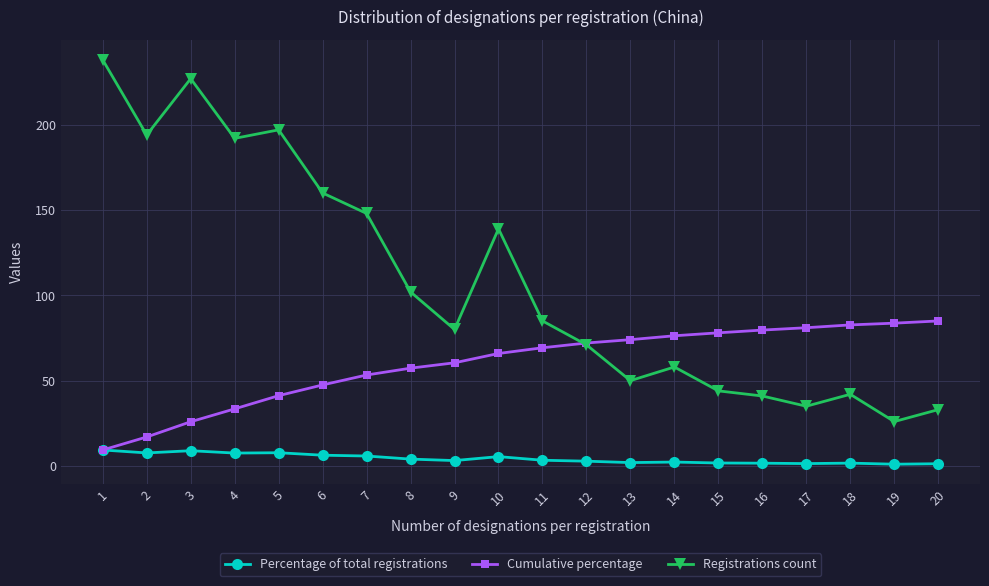

True or false: Cumulative percentage has a value of 36.5 at 14.

False